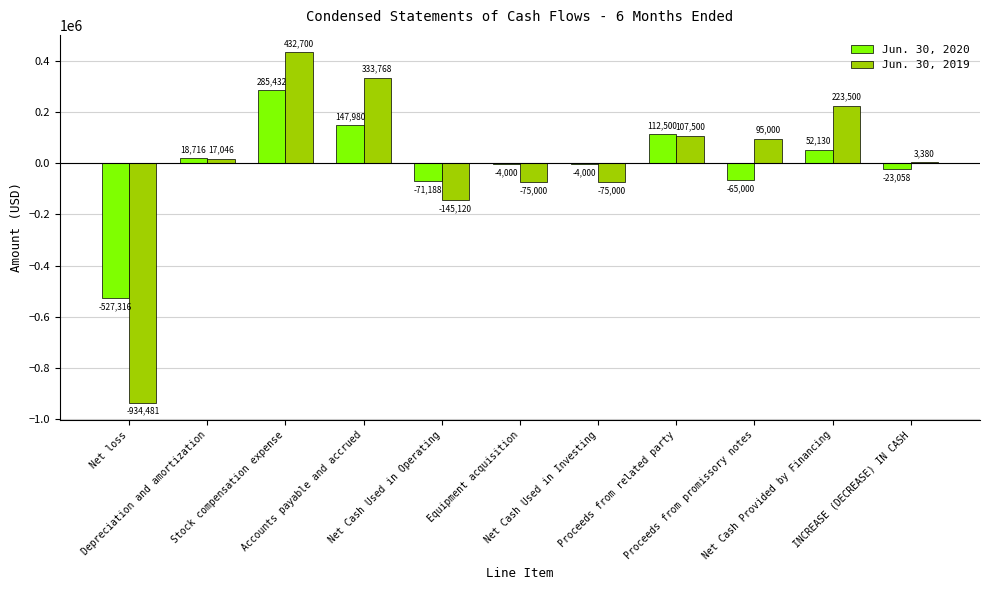

Which series has the largest total across all categories?

Jun. 30, 2019